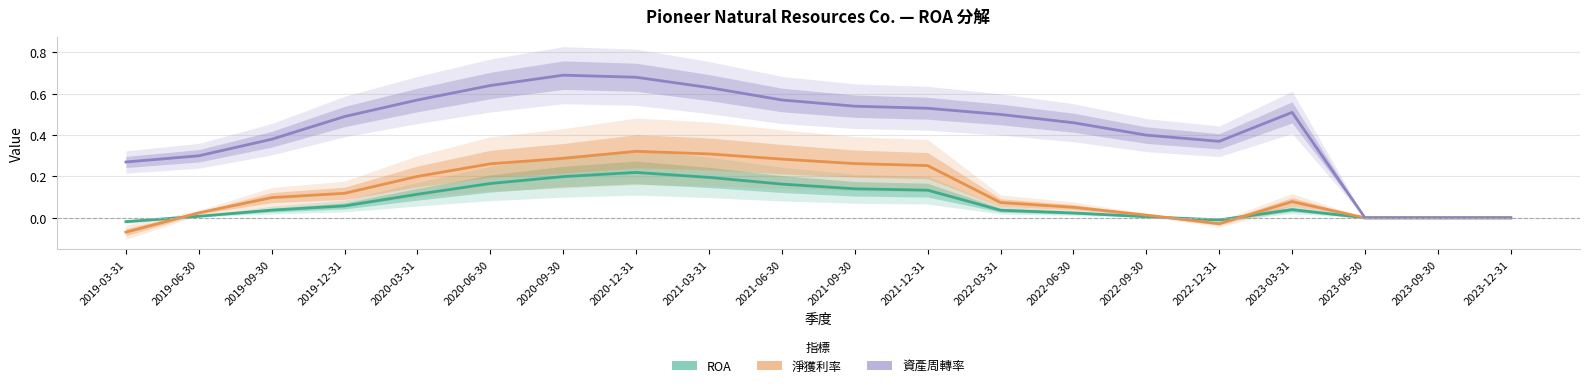

True or false: 資產周轉率 has a value of 0.5 at 2019-12-31.

True